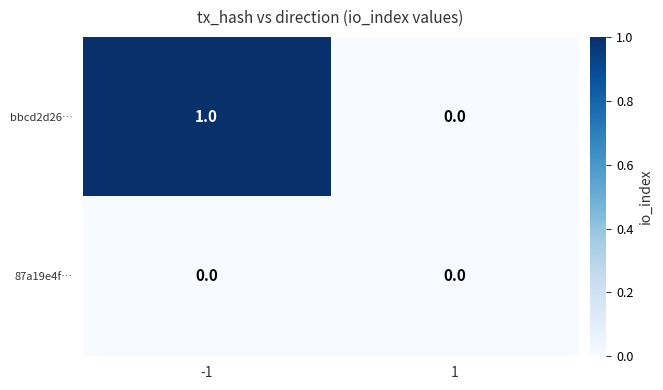

Reading left to right, what are all the values shown in this chart?

bbcd2d26…: -1=1	1=0
87a19e4f…: -1=0	1=0